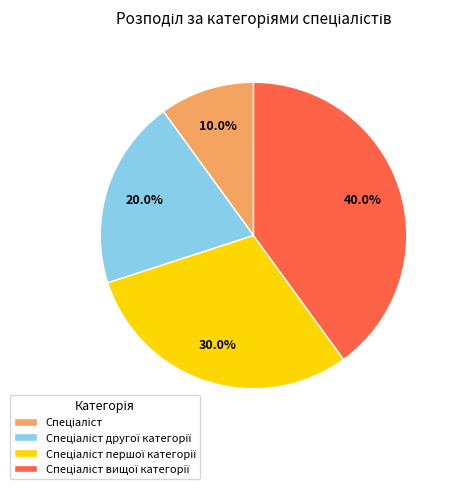

Is there a majority slice in this chart?

No